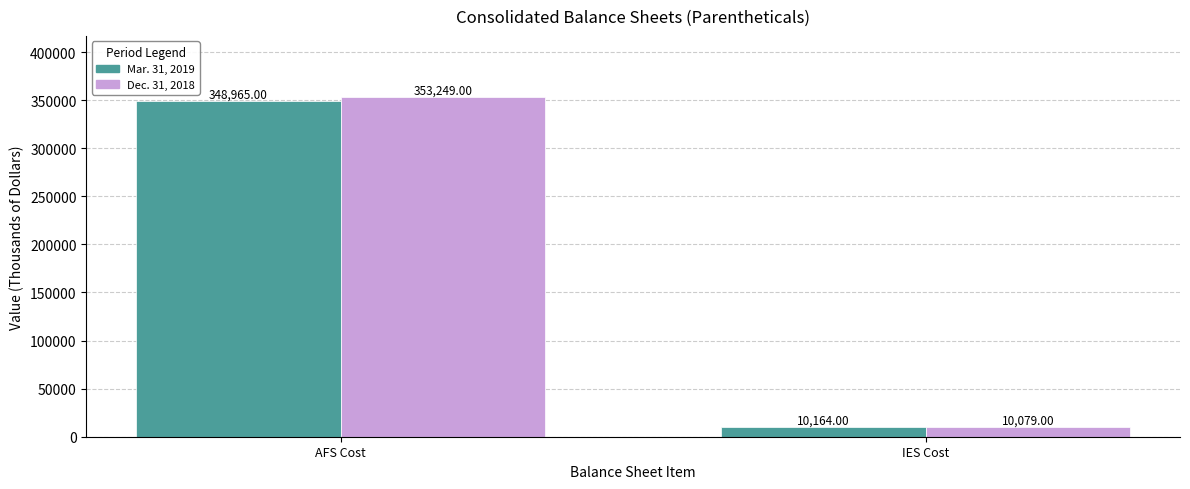

Where is Mar. 31, 2019 nearest to the value 179564?

IES Cost